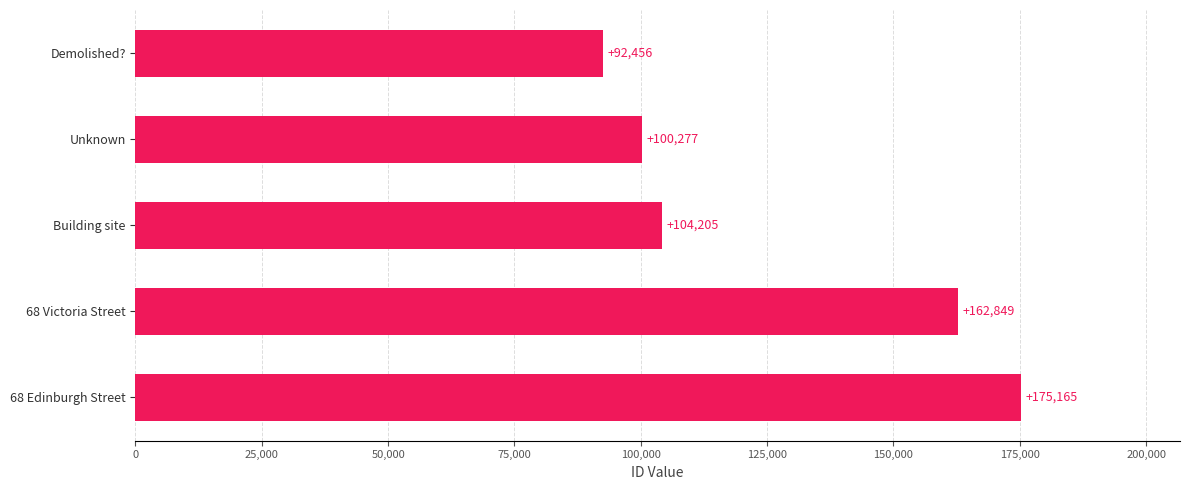

Rank the categories by value from lowest to highest.

Demolished?, Unknown, Building site, 68 Victoria Street, 68 Edinburgh Street